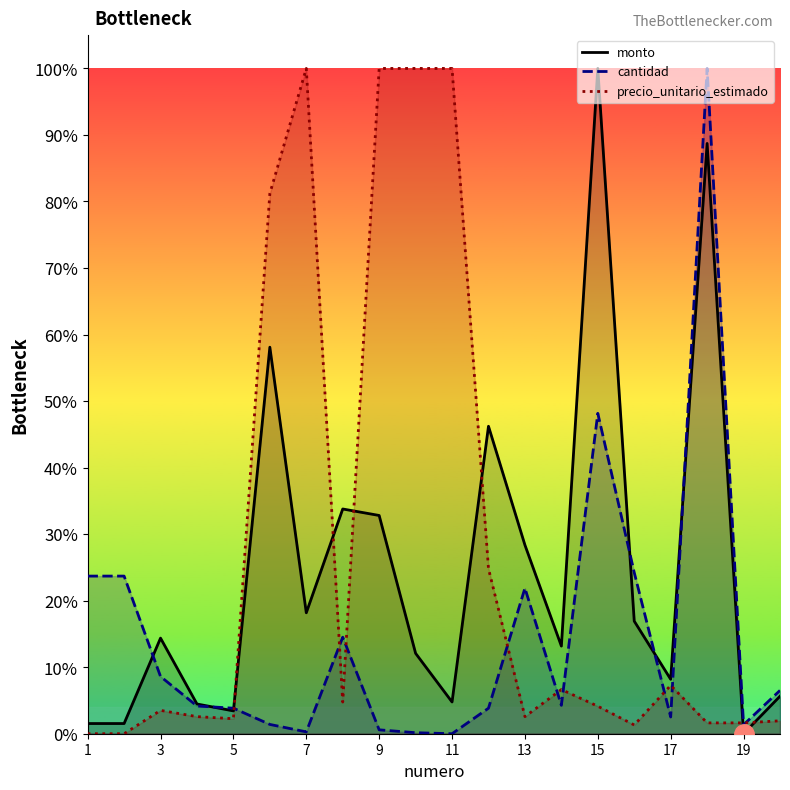

At which category is the sum across all series the highest?

18